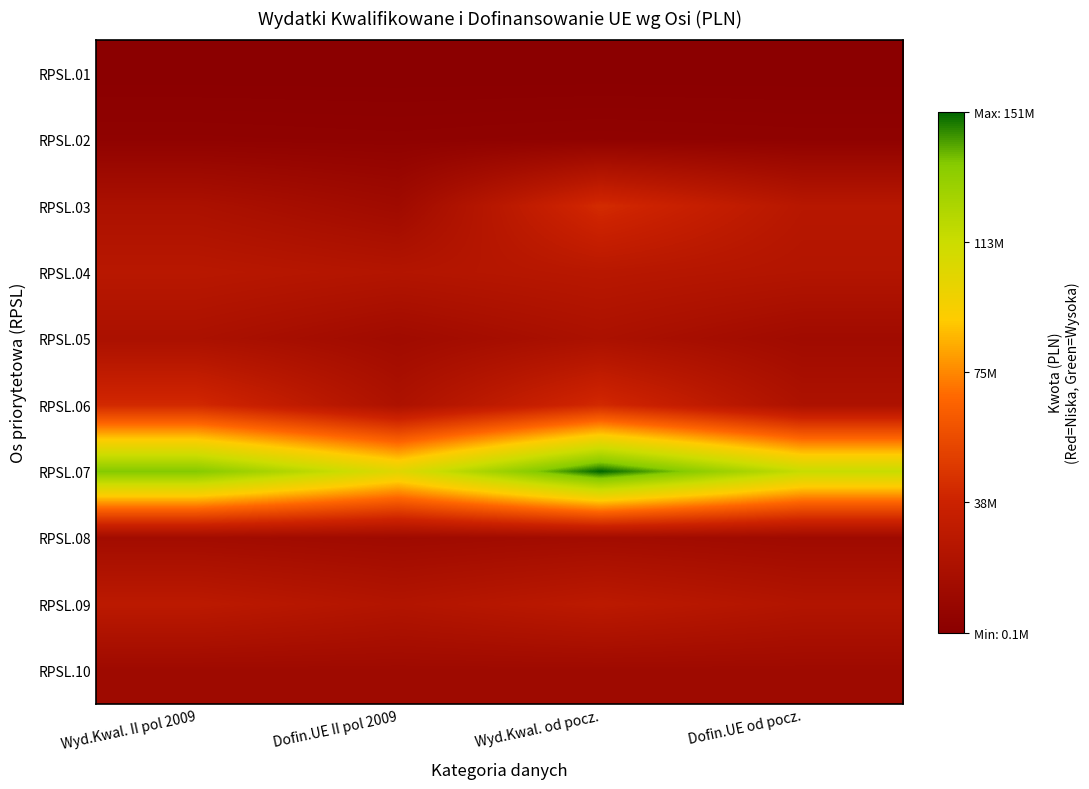

Count the number of categories in the chart.

4